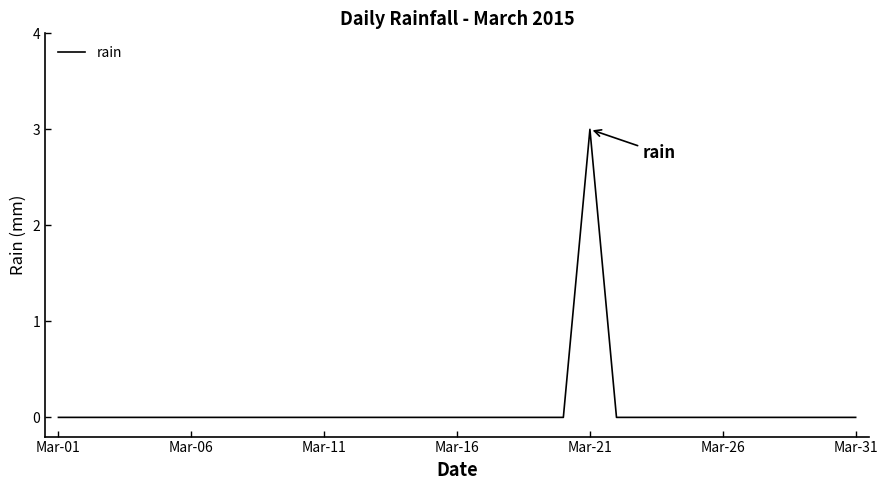

Reading right to left, extract all data points from this chart.

0	0	0	0	0	0	0	0	0	0	3	0	0	0	0	0	0	0	0	0	0	0	0	0	0	0	0	0	0	0	0